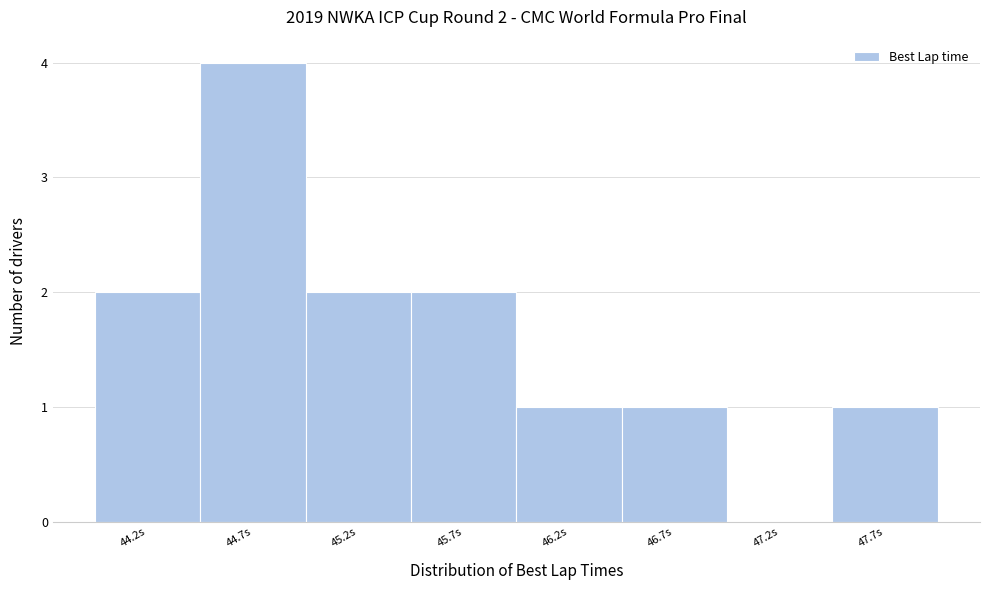

Reading right to left, list all the values displayed in this chart.

47.7s=1	47.2s=0	46.7s=1	46.2s=1	45.7s=2	45.2s=2	44.7s=4	44.2s=2